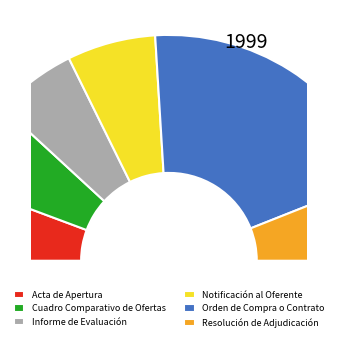

To the nearest percent, what is the combined percentage of Cuadro Comparativo de Ofertas and Acta de Apertura?

24%